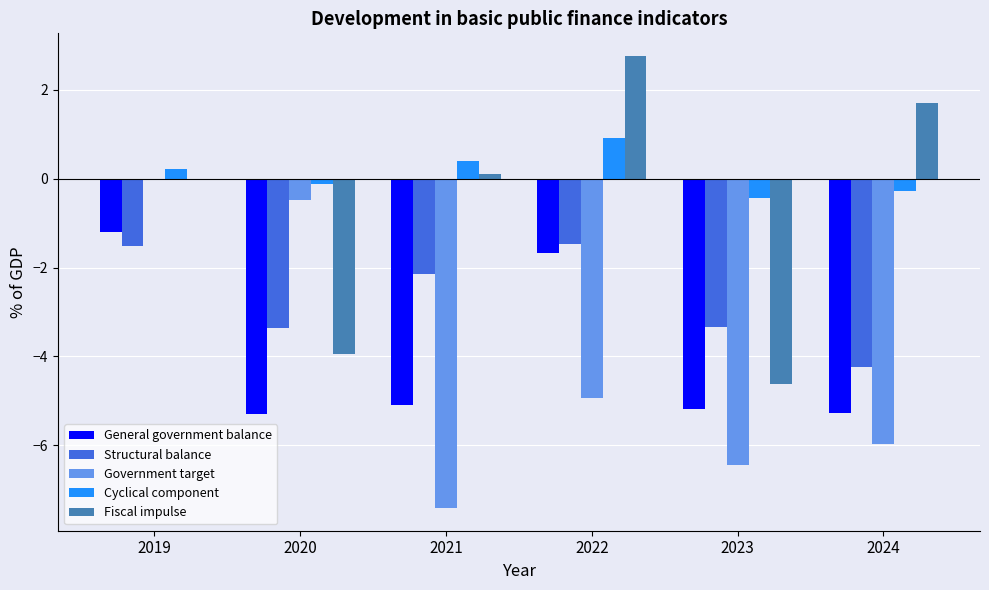

How many values in the Cyclical component series exceed 0?

3